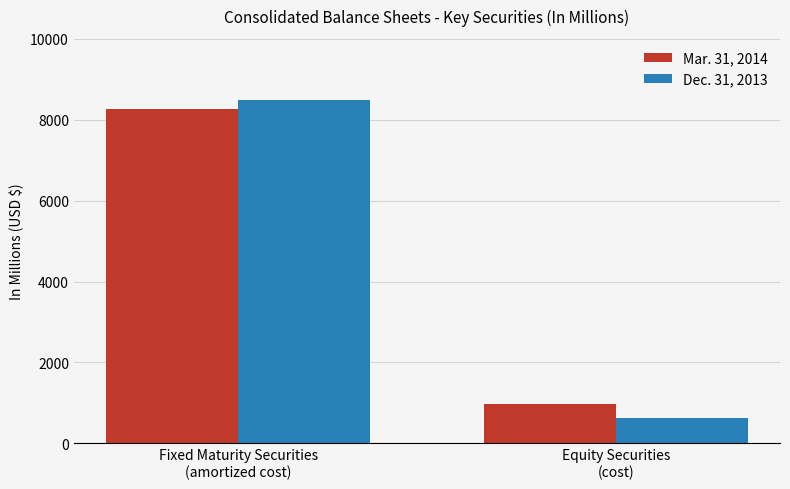

What is the sum of all Dec. 31, 2013 values?

9109.3